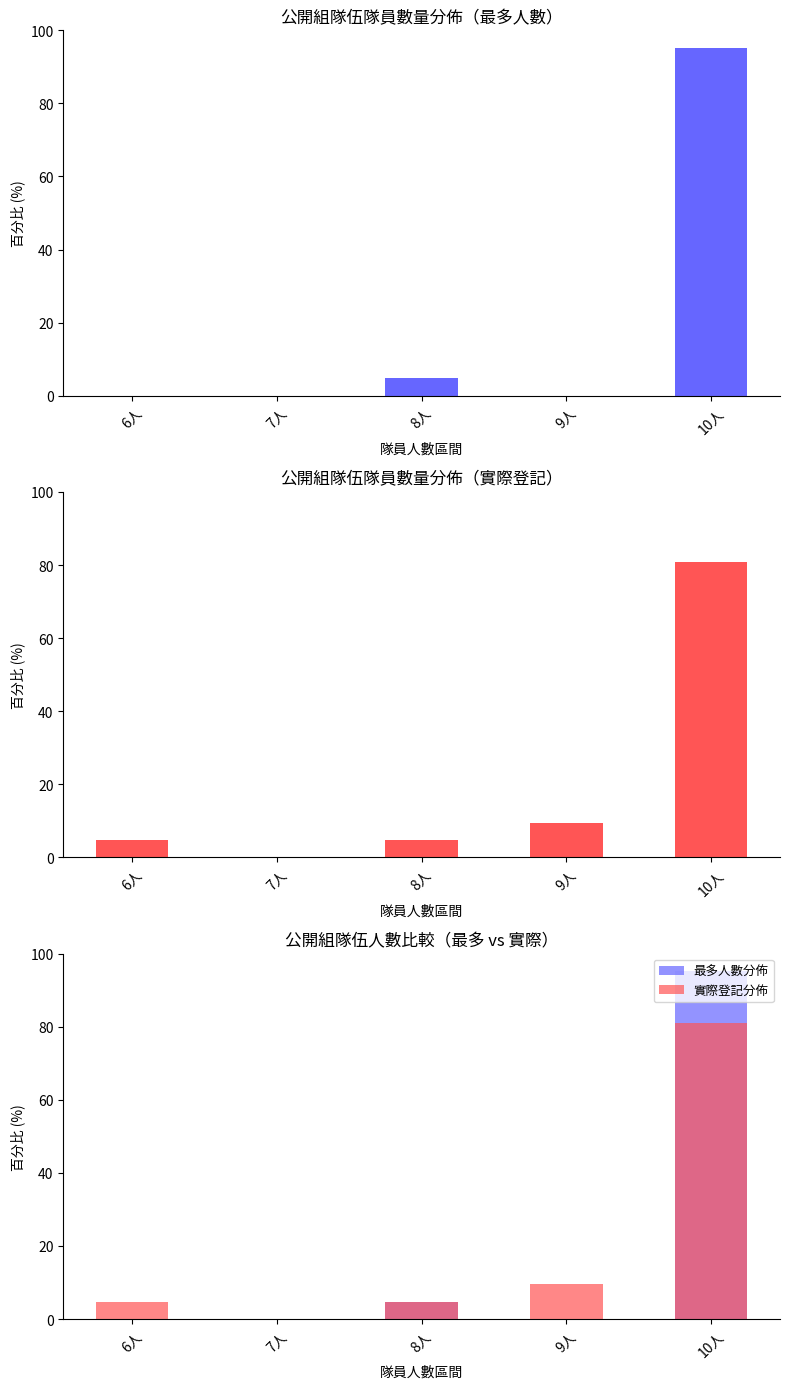

Which series has the widest spread of values?

隊員數量分佈